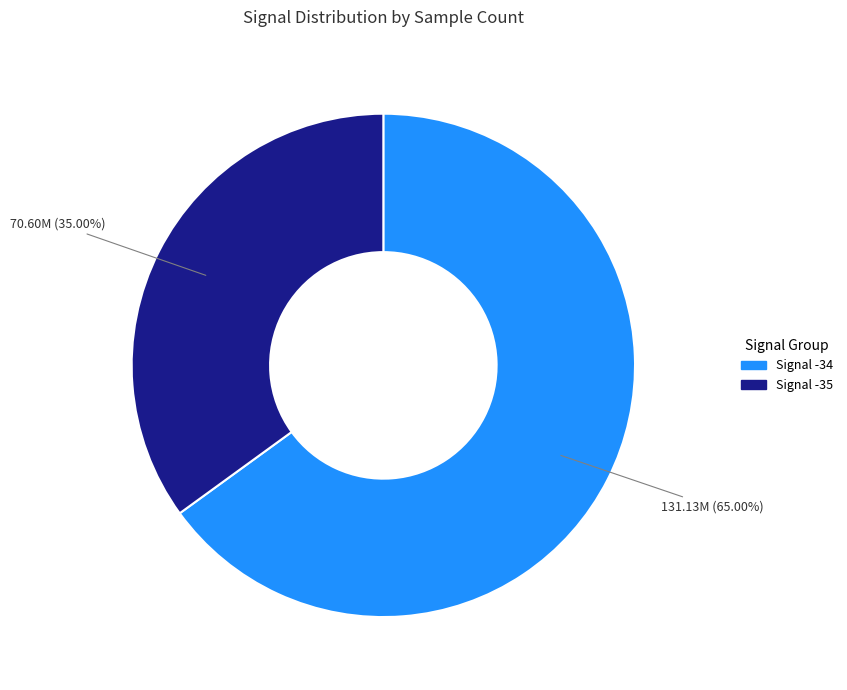

Does Signal -34 represent more than half of the total?

Yes